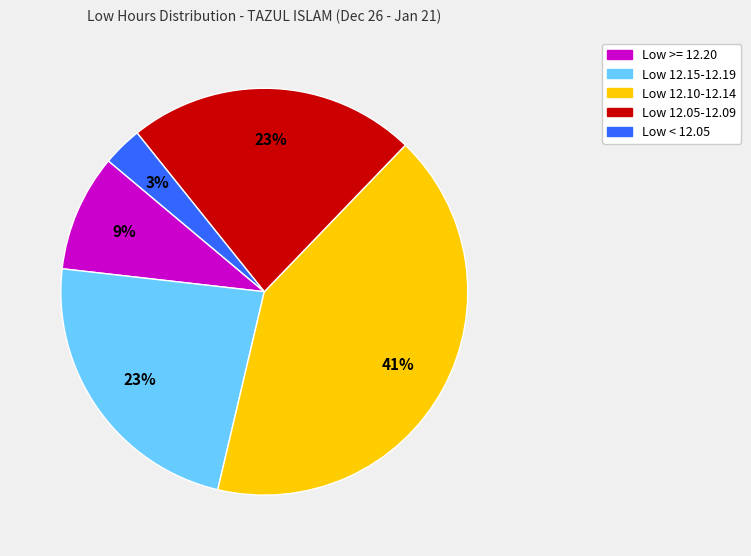

How many segments does this pie chart have?

5